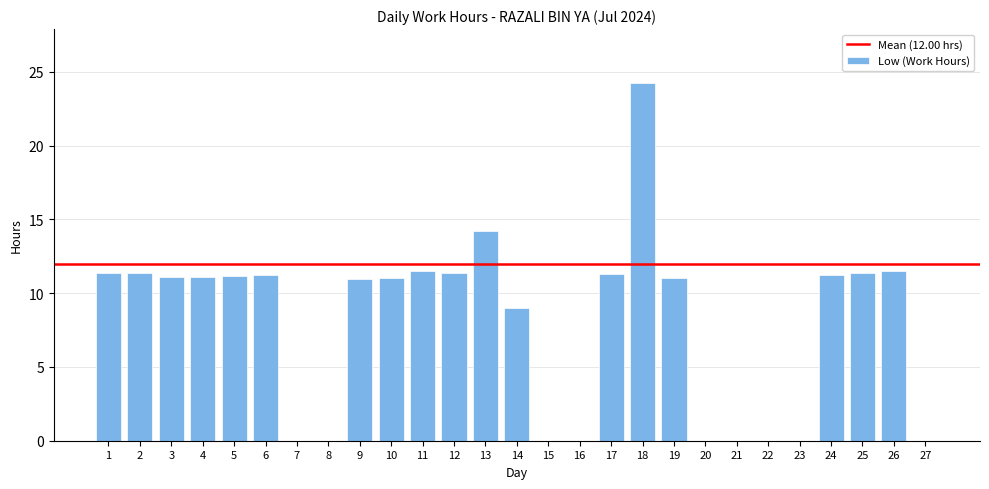

Which category has the highest value across all series?

18